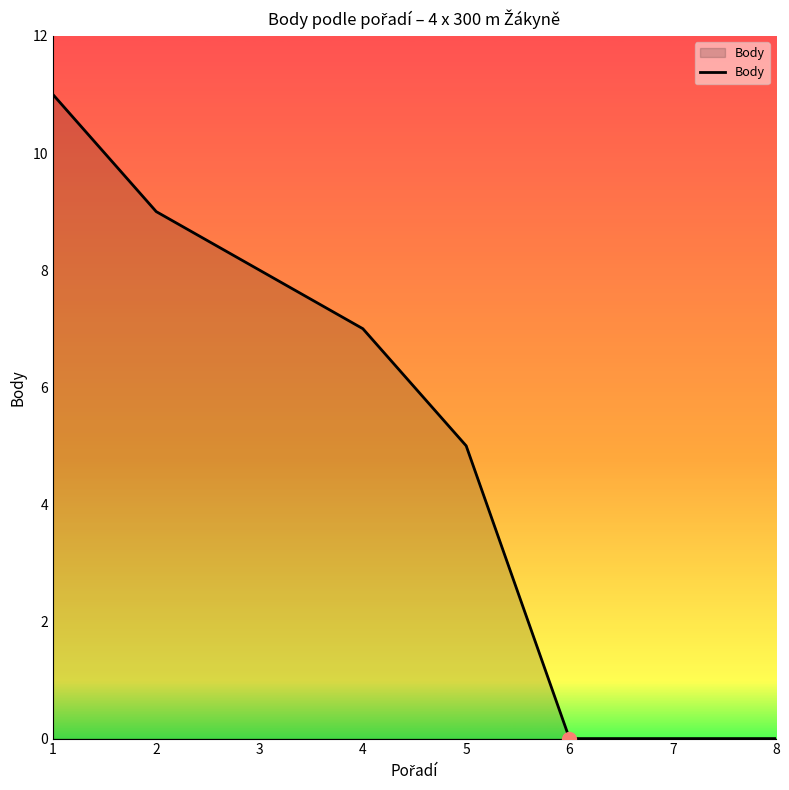

What is the difference between the maximum and minimum values?

11